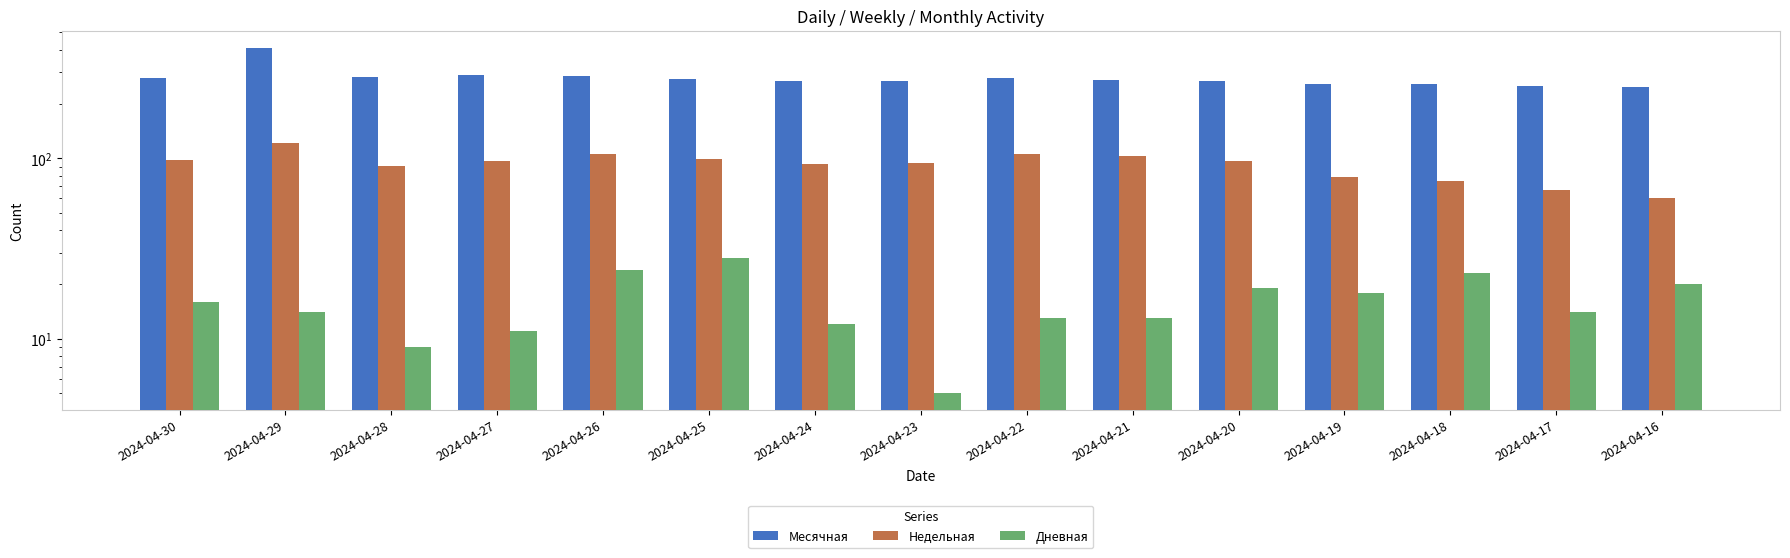

At how many categories does at least one series exceed 97?

15